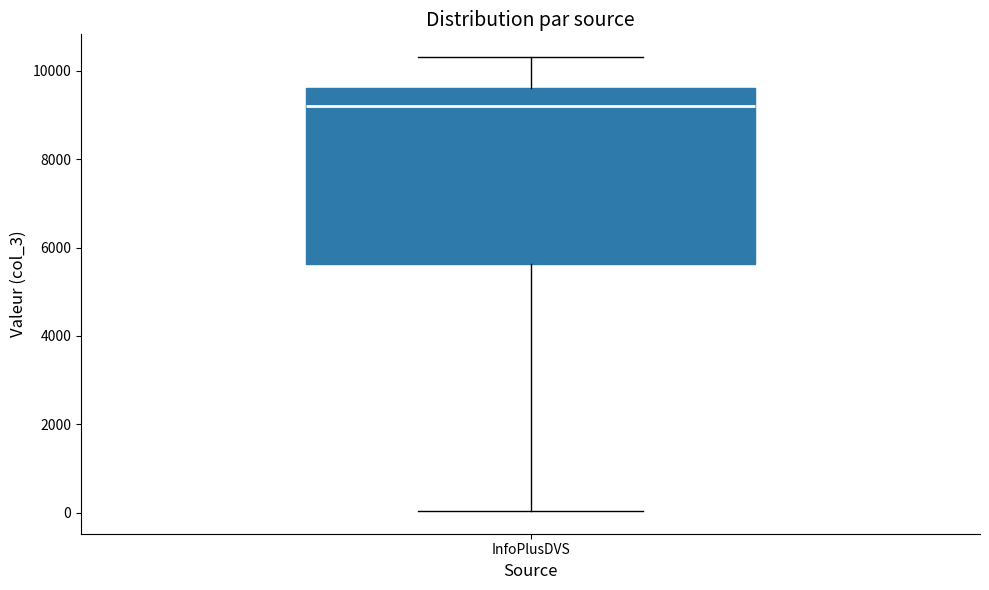

Read this box plot against the y-axis: the position of the median line, the range covered by the box, and the ends of both whiskers. The values are not printed on the chart, so give them approximately, as read against the axis.

median 9200, box 5600 to 9600, whiskers 0 to 10400